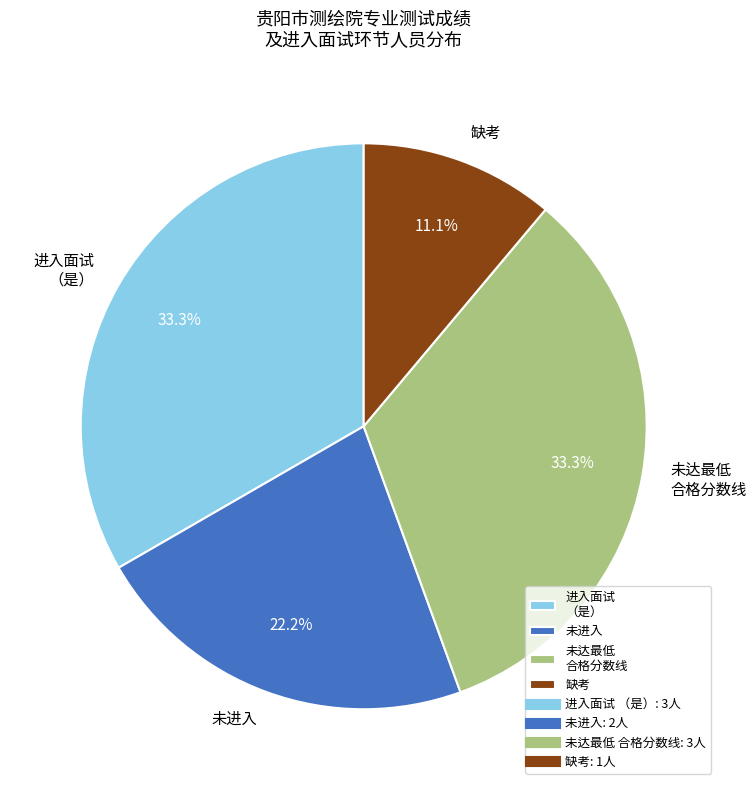

Does 未进入 represent more than half of the total?

No